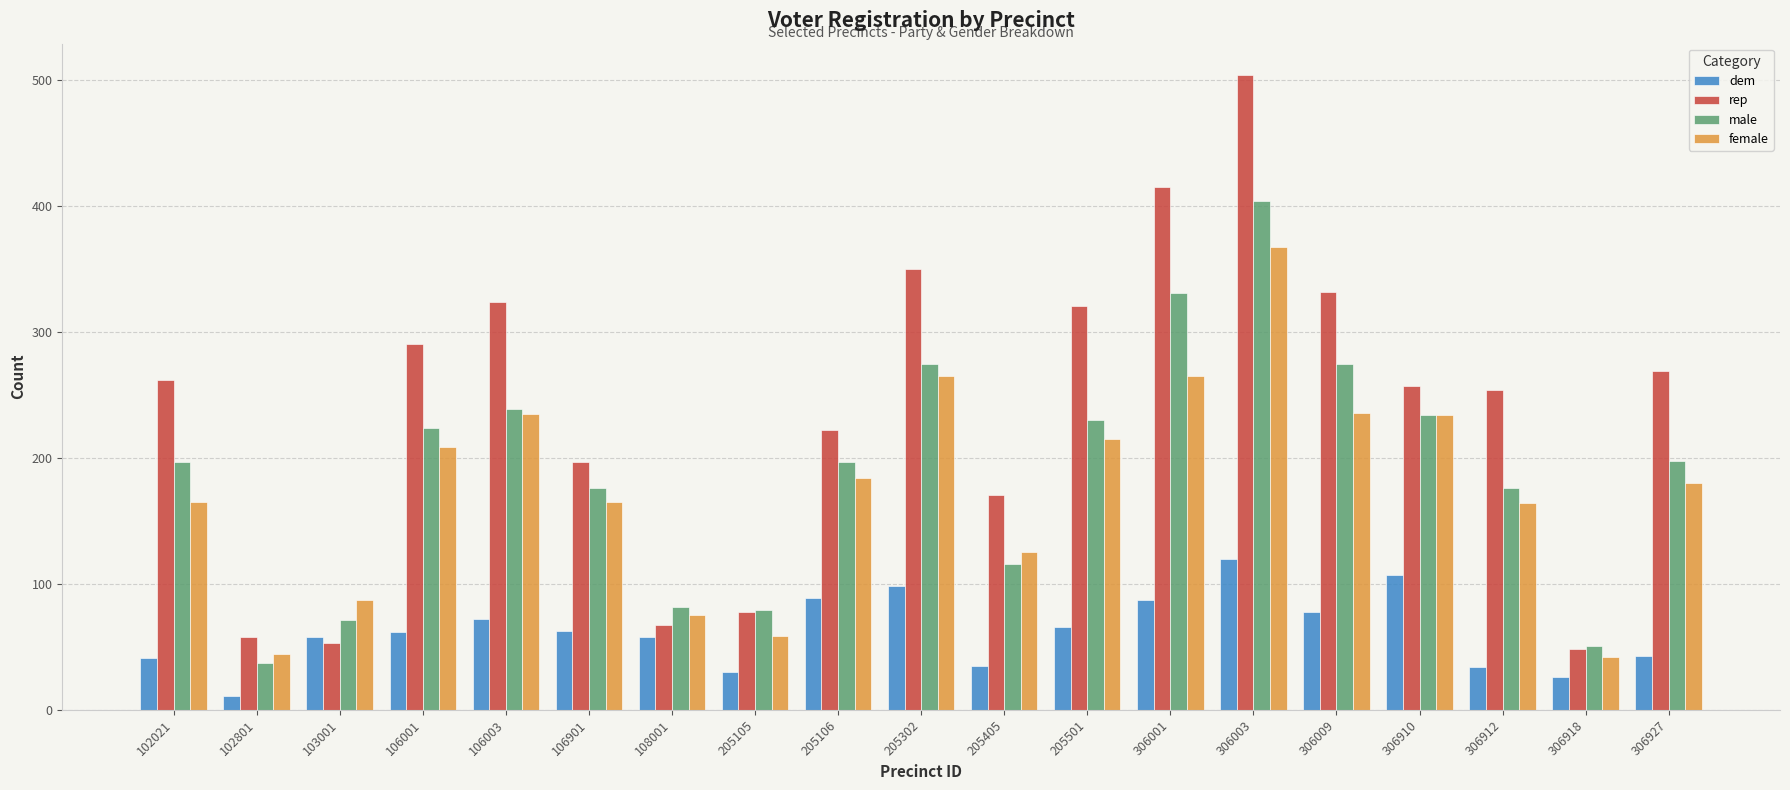

Which series has the largest total across all categories?

rep